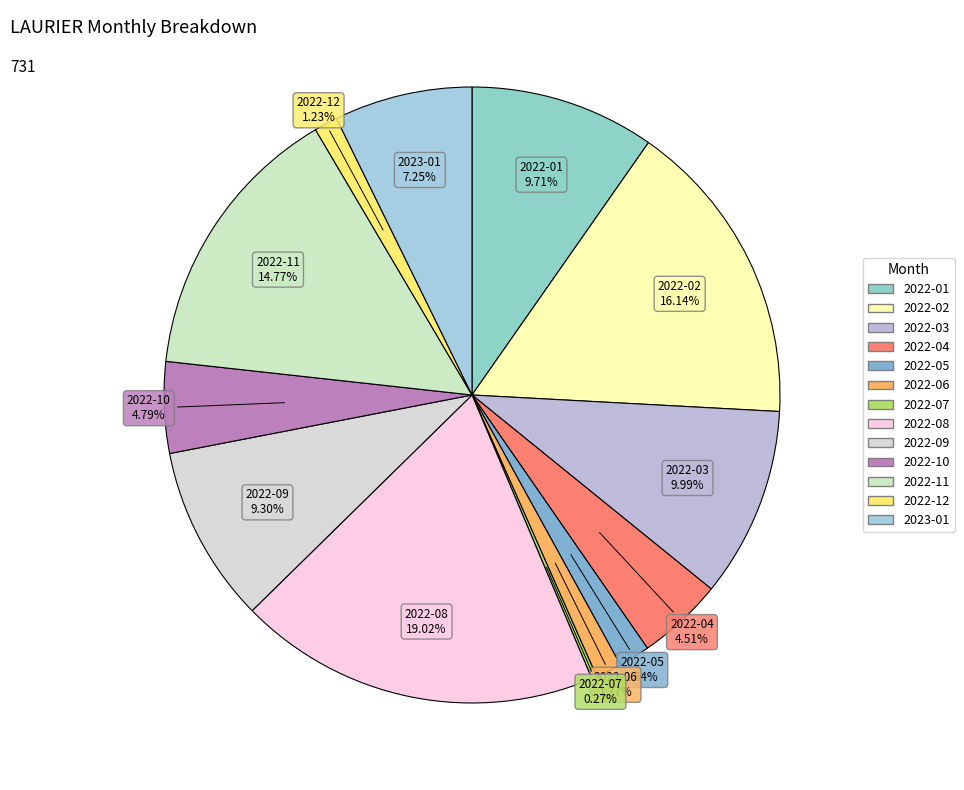

What percentage is the 2022-01 slice, to the nearest percent?

10%